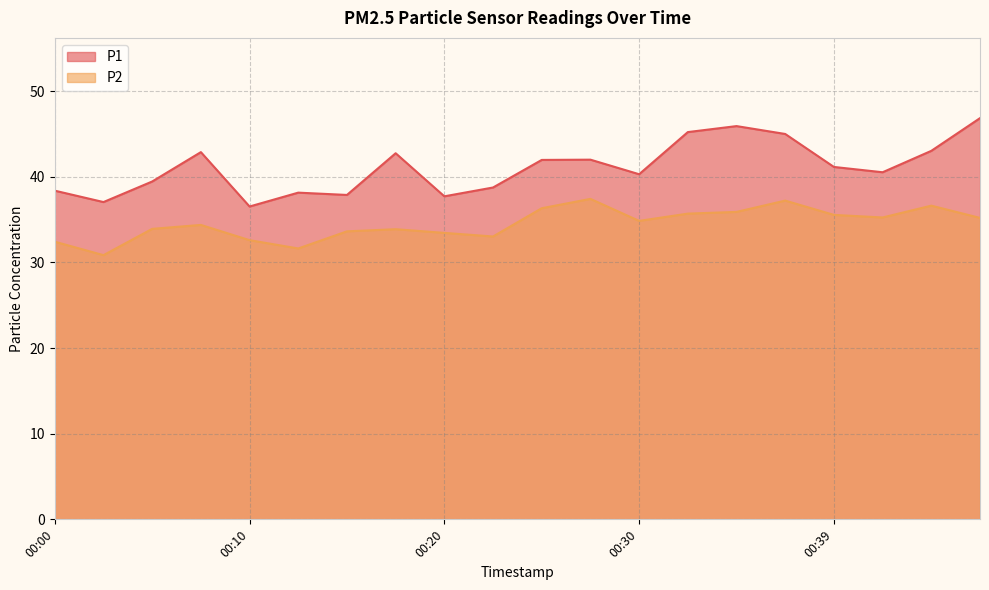

What is the value of the P1 point at the 17th from the left?

41.1